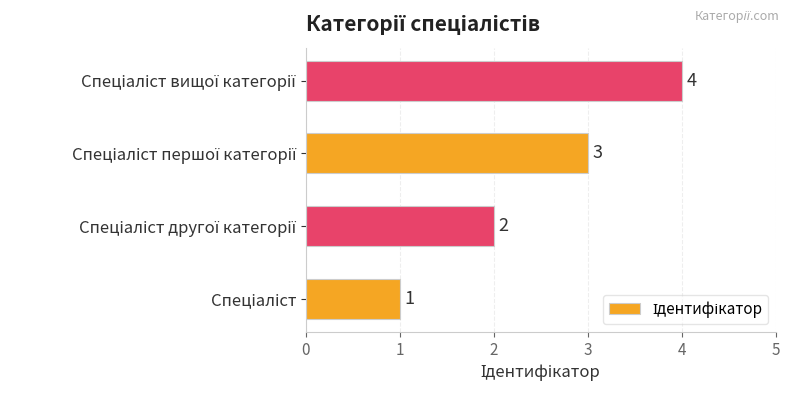

Does the chart contain stacked bars?

No